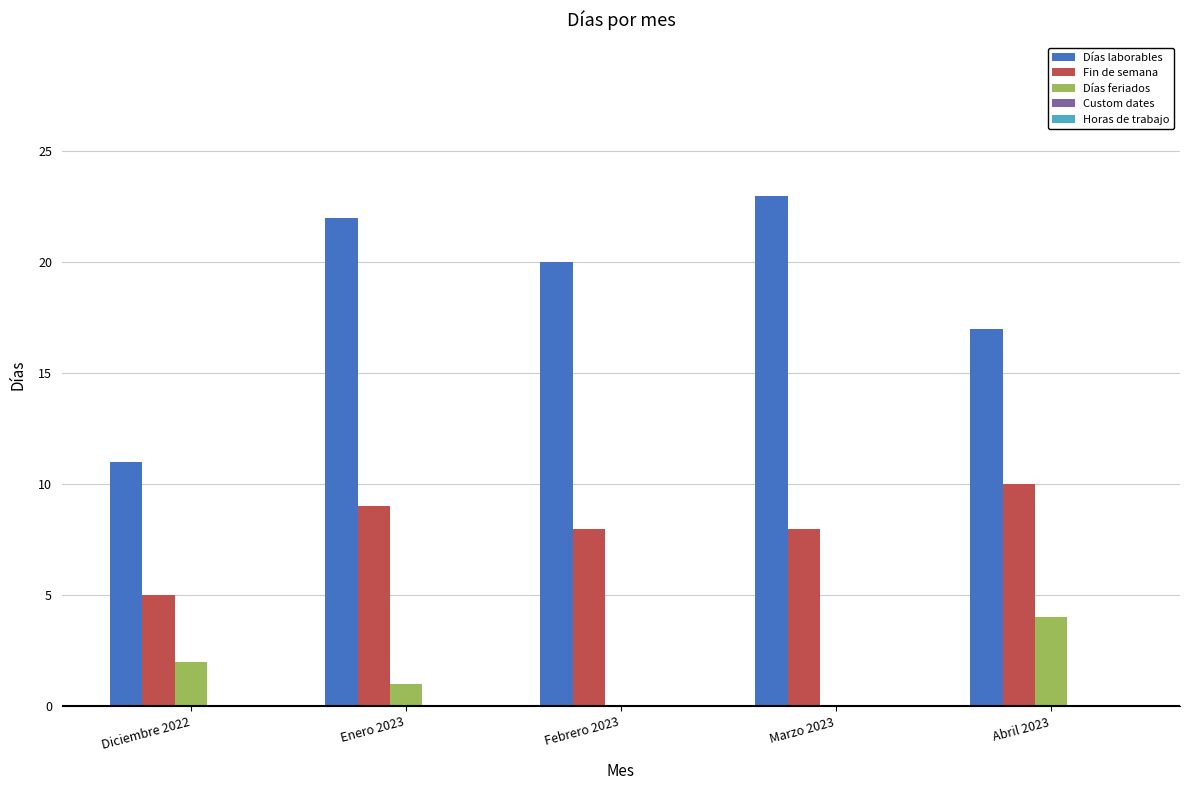

Which series has the largest total across all categories?

Días laborables